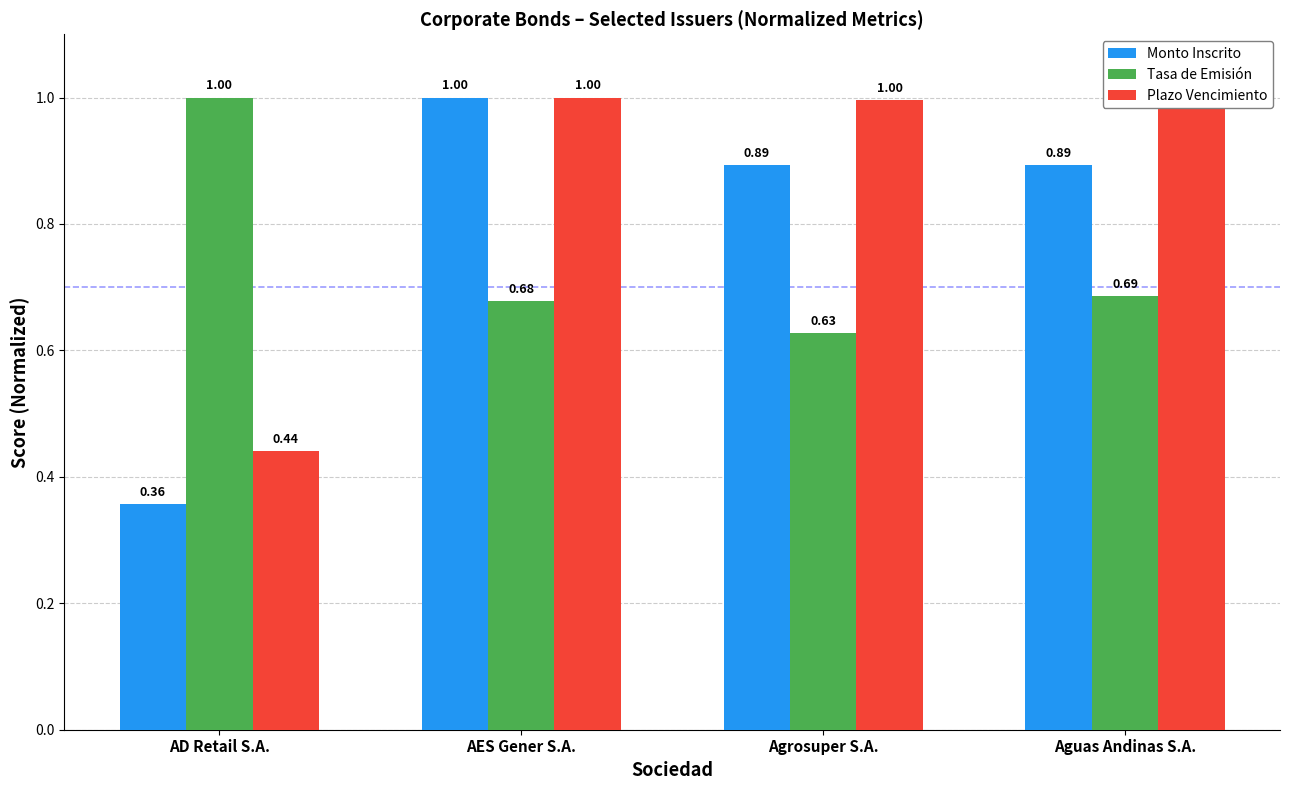

Rank the series by their average value, from lowest to highest.

Tasa de Emisión, Monto Inscrito, Plazo Vencimiento